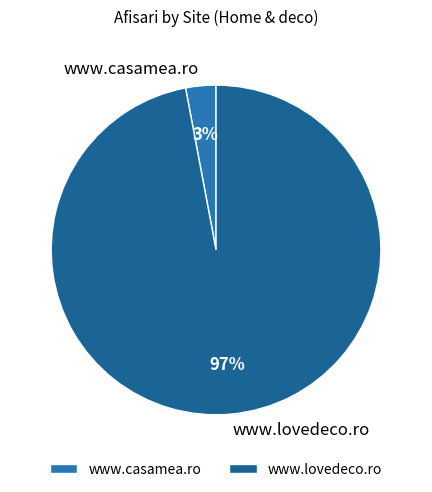

Rank the categories by value from highest to lowest.

www.lovedeco.ro, www.casamea.ro